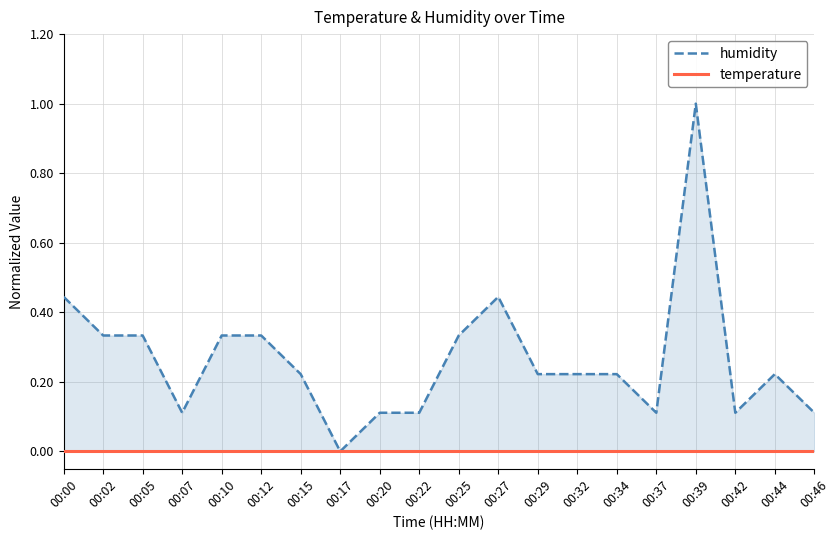

The value of temperature at 00:27 is 0.0. True or false?

True